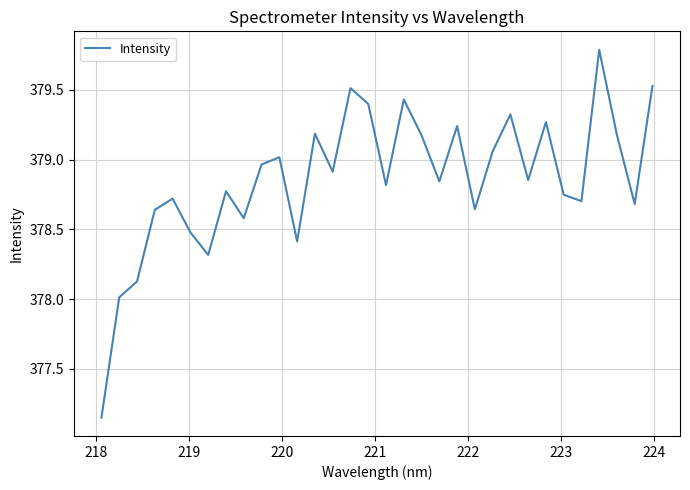

What is the maximum value shown in the chart?

379.8